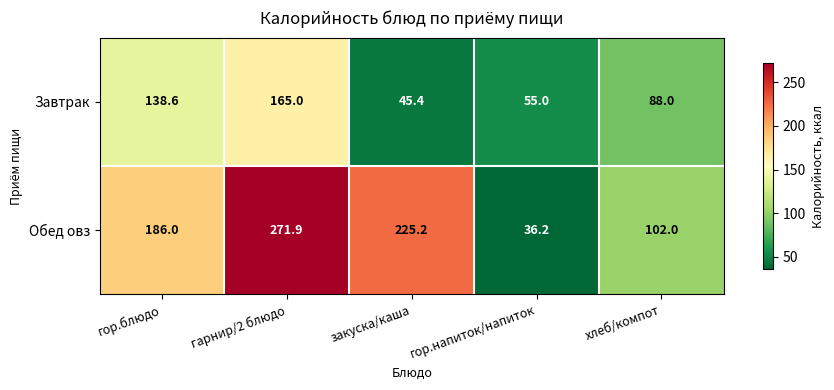

What is the difference between the highest and lowest values at хлеб/компот?

14.0